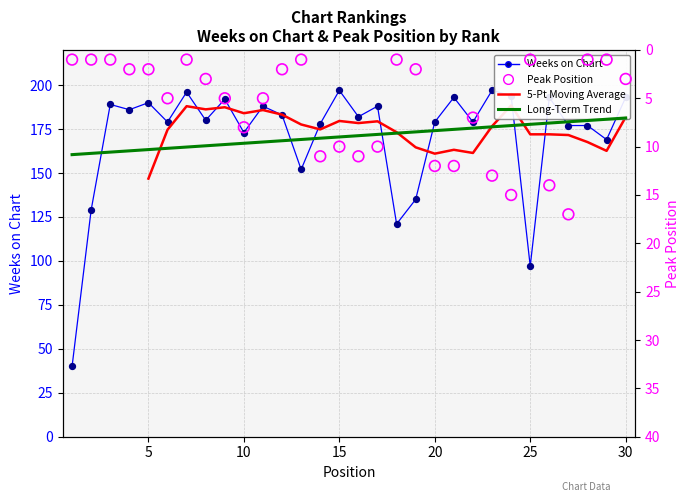

At how many categories does at least one series exceed 20?

30